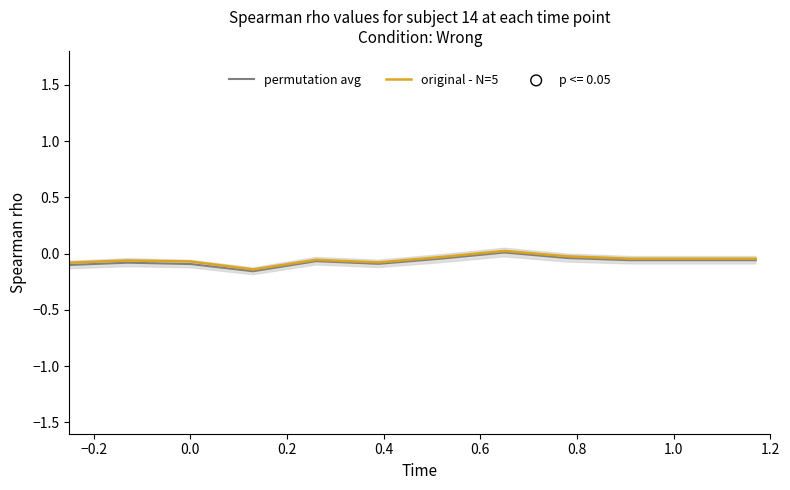

What are all the series names shown in the legend?

permutation avg, original - N=5